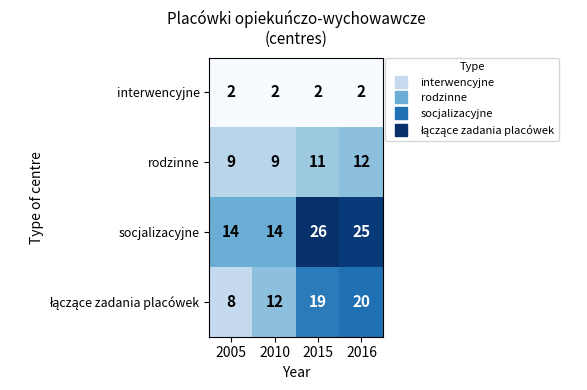

The socjalizacyjne series shows 14 at 2010. True or false?

True